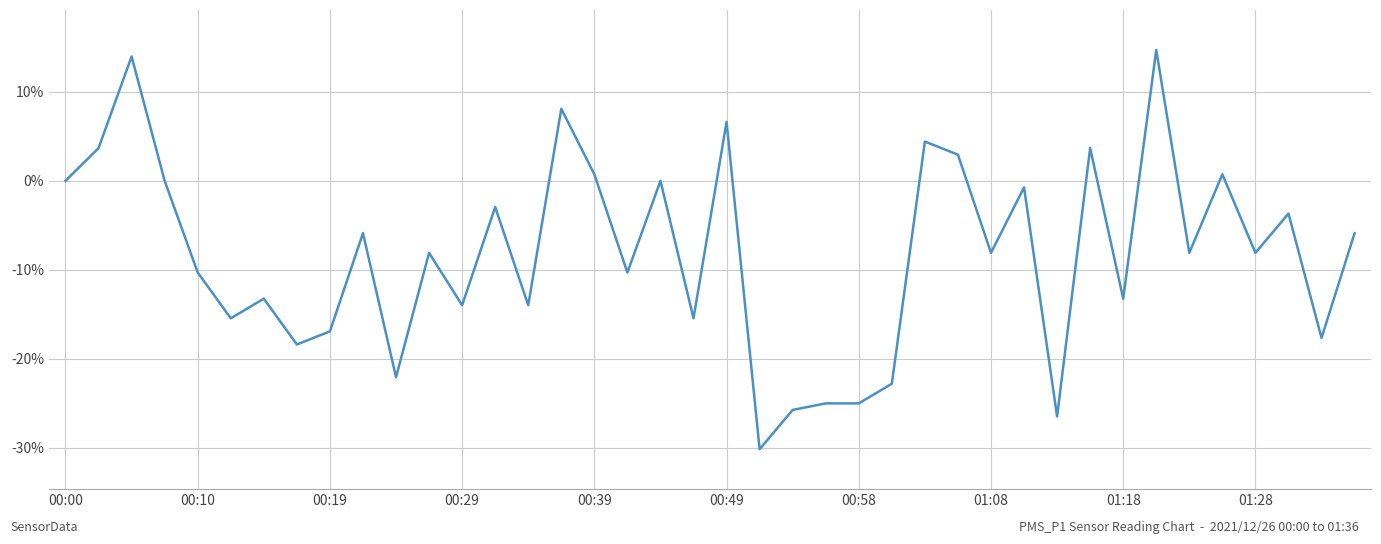

At which label is the value closest to 0?

00:00